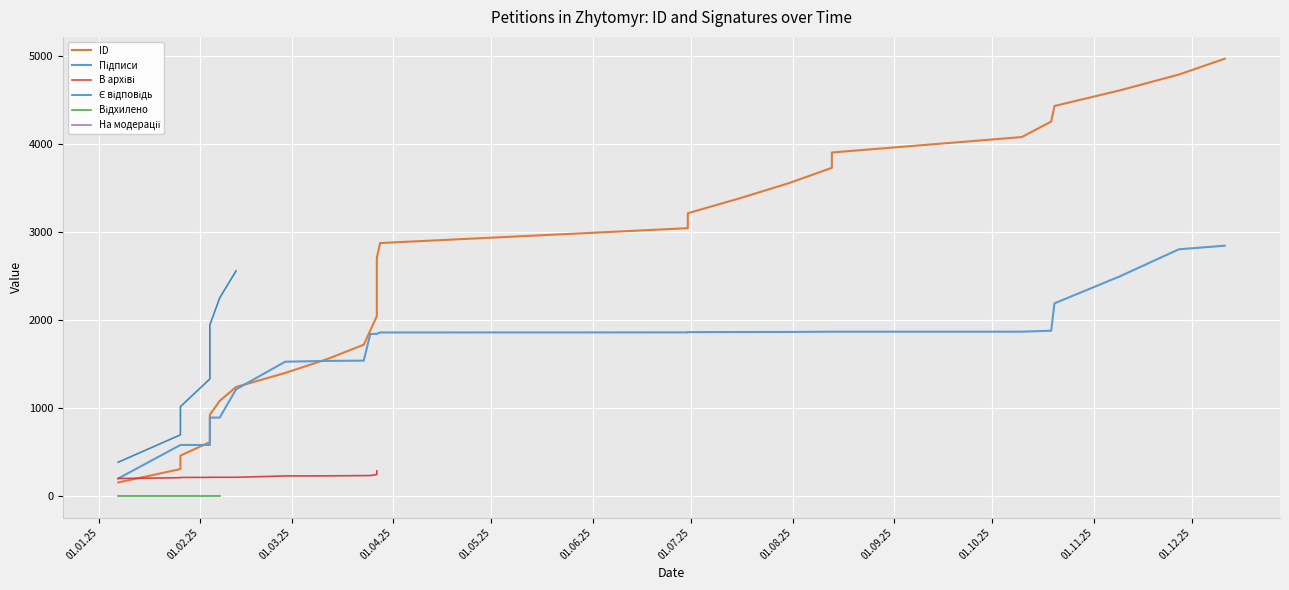

Between 23.03.2025 and 27.03.2025, which is larger?

27.03.2025